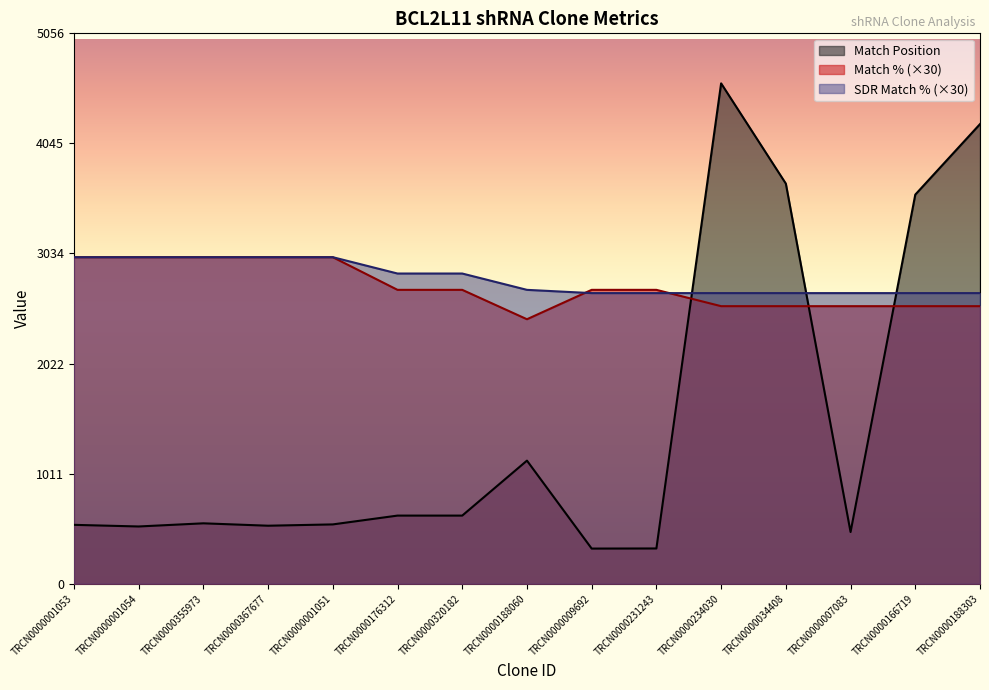

How many interior local valleys does the Match % series have?

1